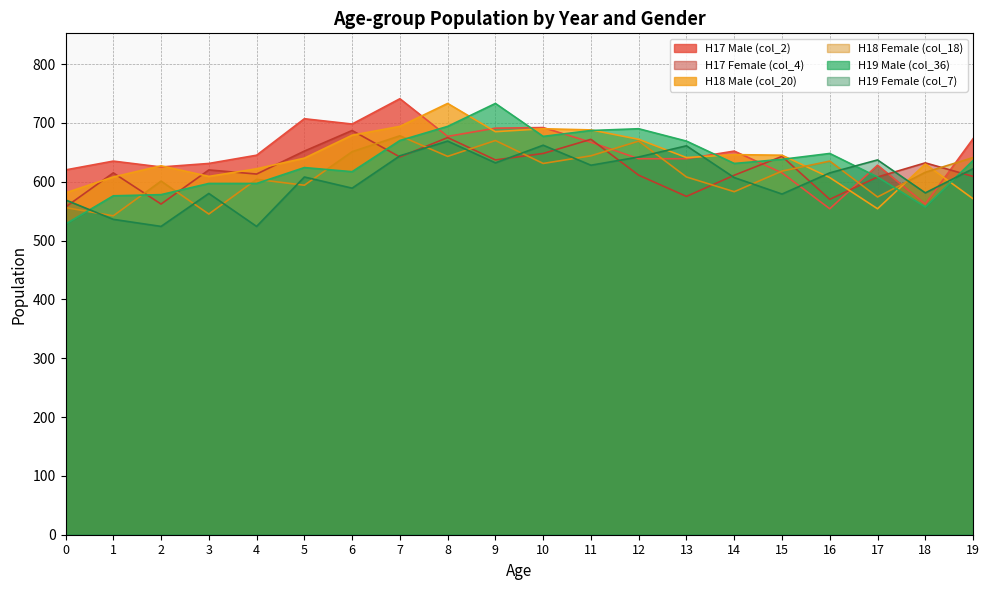

What value does the H19 Male (col_36) series have at 0?

528